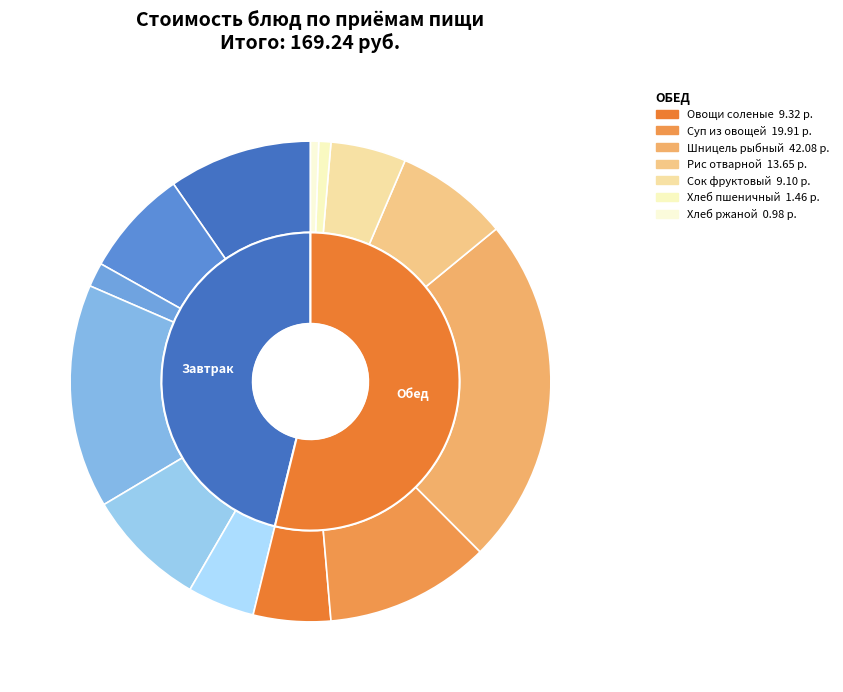

Approximately how many times larger is the value at Рис отварной compared to Суп из овощей?

0.7